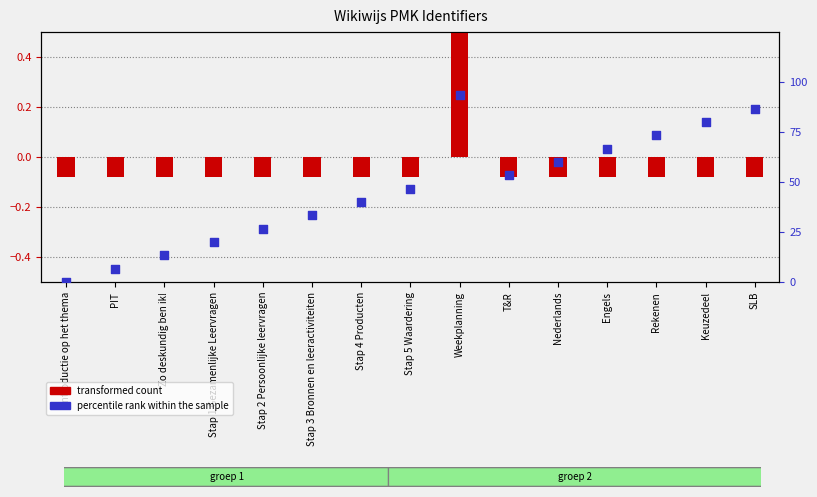

Which series reaches the maximum Y coordinate?

percentile rank within the sample